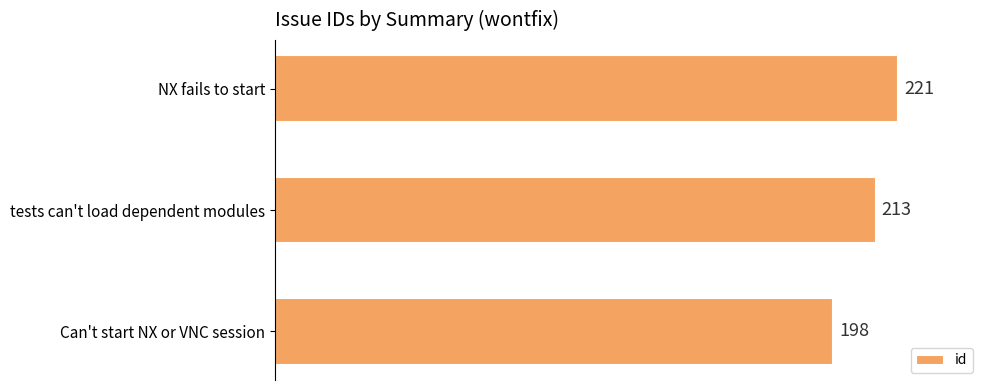

What is the change in value from Can't start NX or VNC session to NX fails to start?

+23